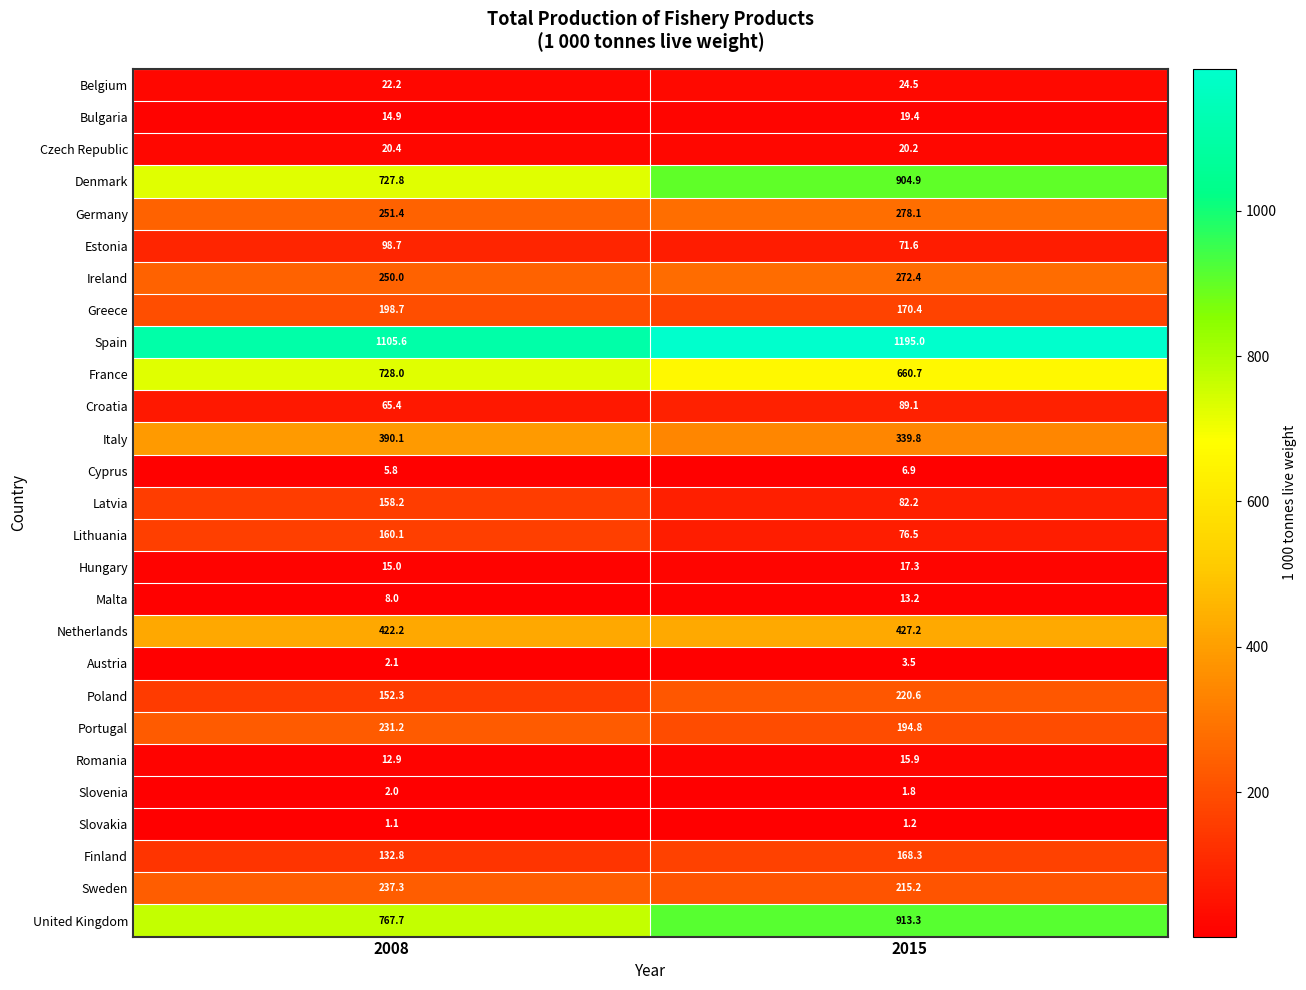

Which series has the largest total across all categories?

Spain